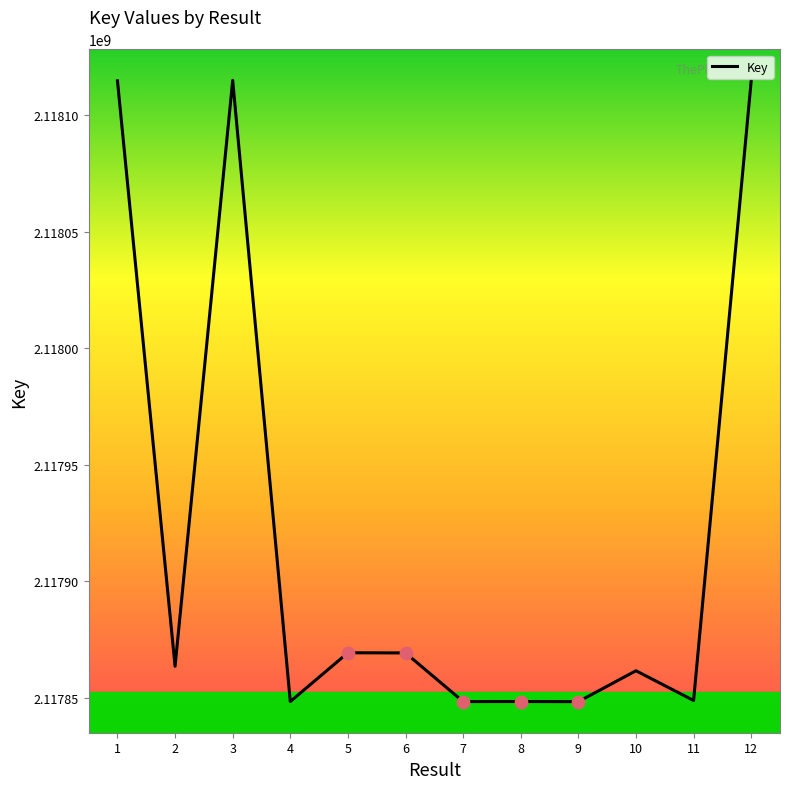

What is the change in value from 4 to 12?

+266481